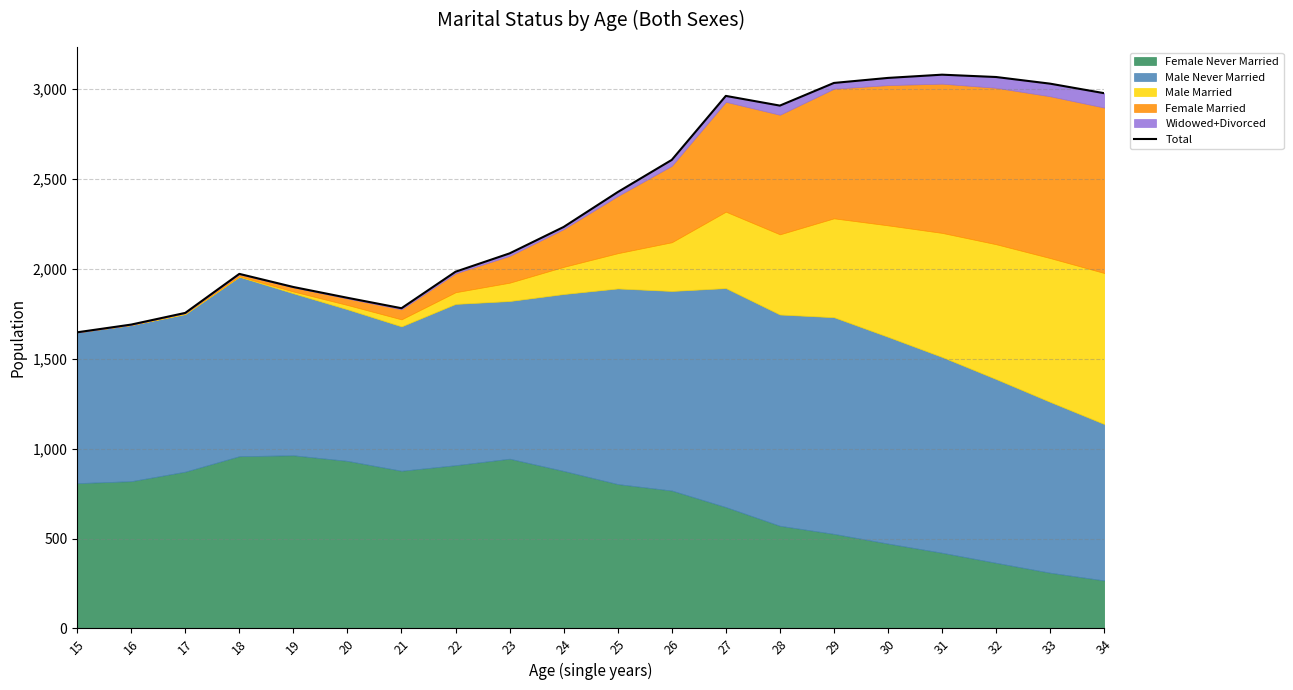

How many points are lower than both their immediate neighbors (excluding endpoints)?

2